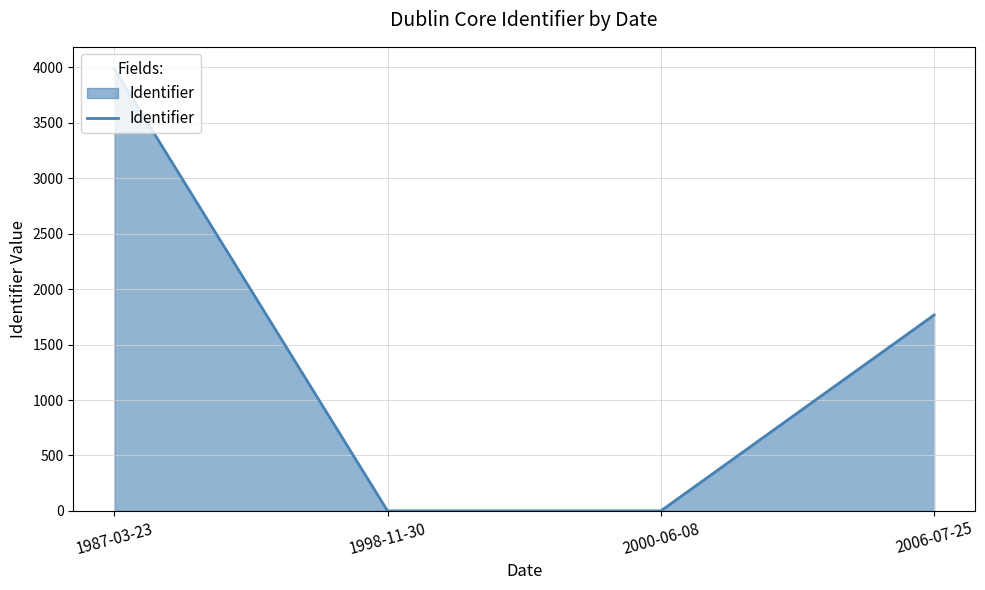

The value at 1998-11-30 is -2409. True or false?

False